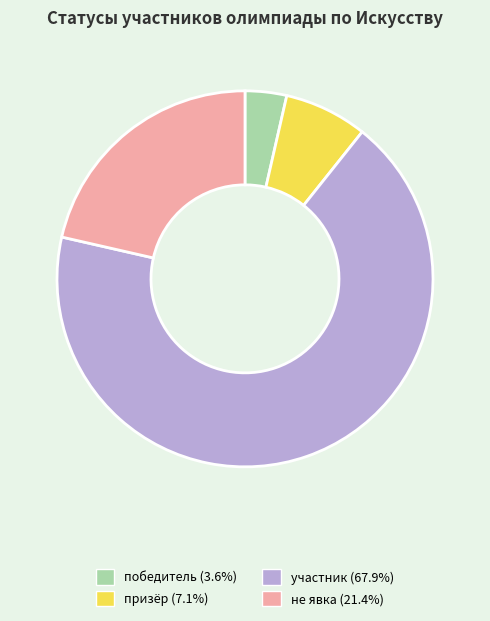

What is the majority slice?

участник